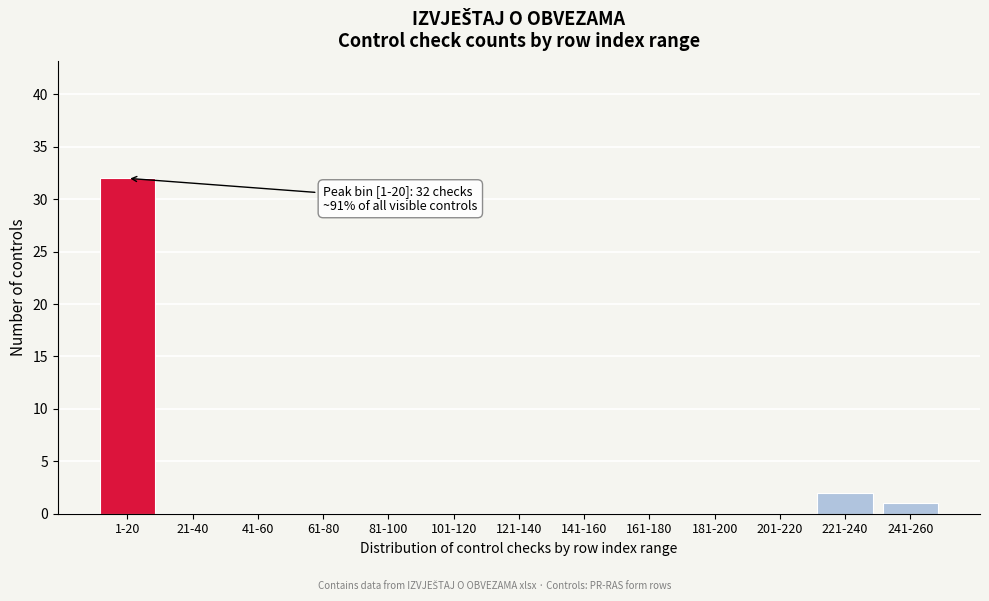

Reading right to left, extract all data points from this chart.

241-260=1	221-240=2	201-220=0	181-200=0	161-180=0	141-160=0	121-140=0	101-120=0	81-100=0	61-80=0	41-60=0	21-40=0	1-20=32